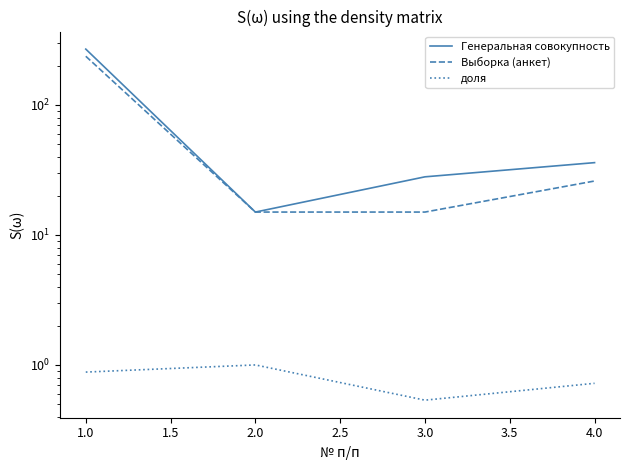

What is the value of the Выборка (анкет) point at the 1st from the left?

237.0